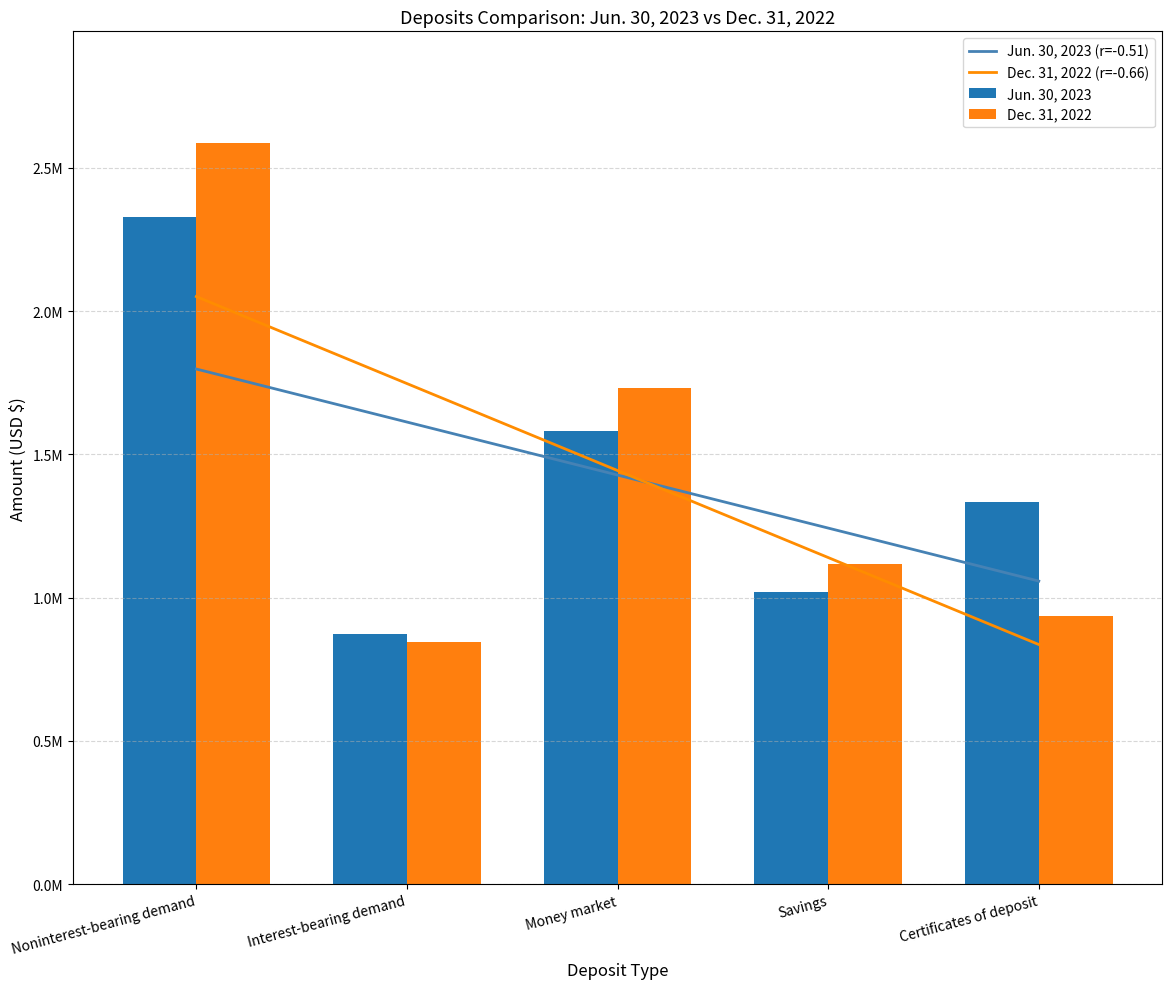

What is the value of the Dec. 31, 2022 bar at the 2nd from the left?

846653.0